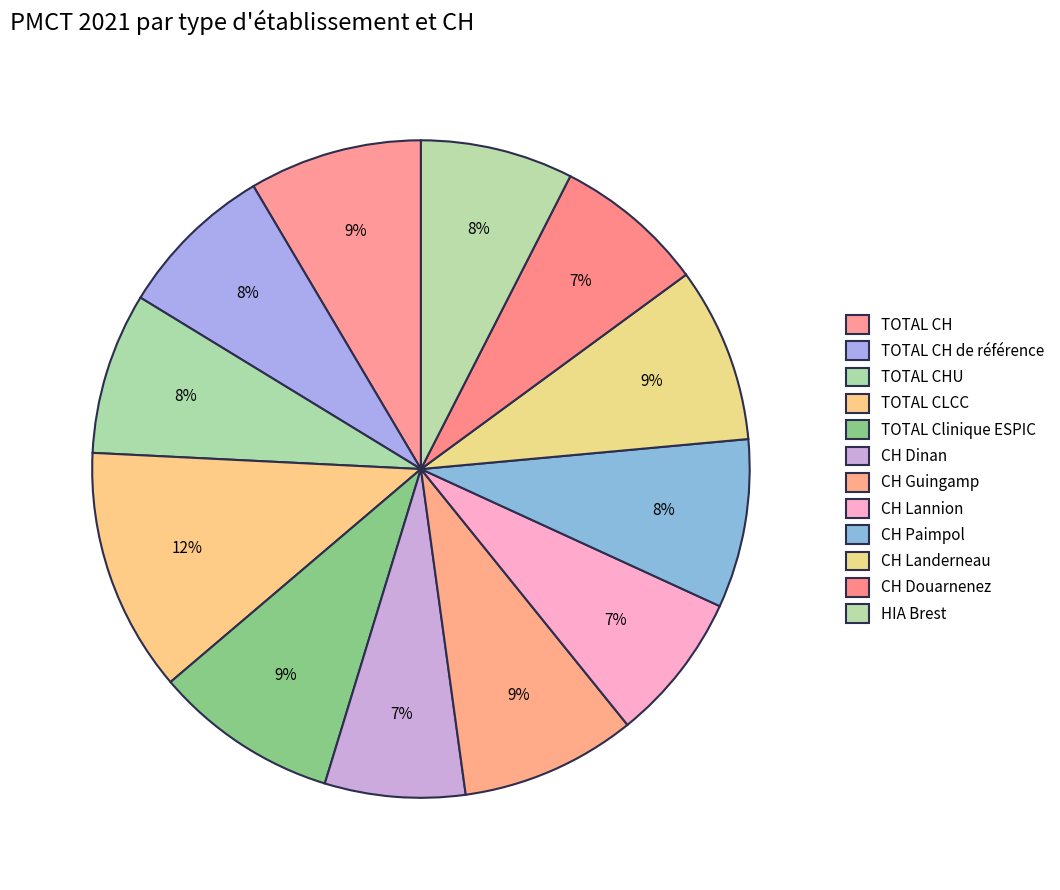

The CH Landerneau slice represents 9% of the pie. True or false?

True